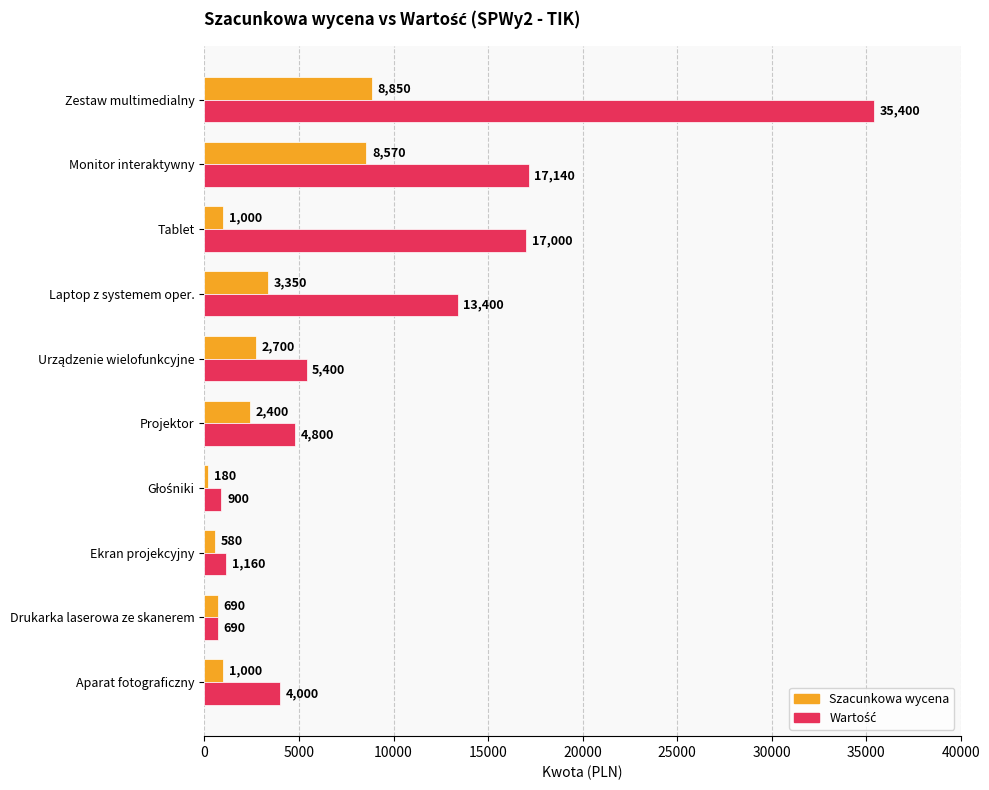

Where is Szacunkowa wycena nearest to the value 4515?

Laptop z systemem oper.